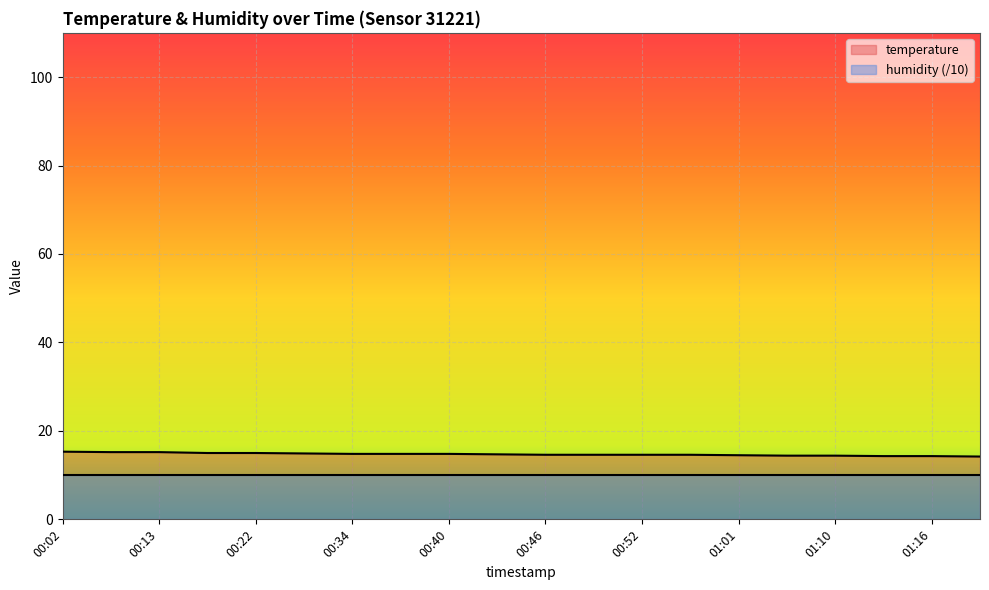

What is the label of the 5th point from the left?

00:22